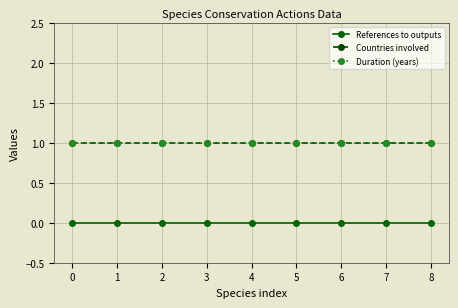

What is the sum of all Duration (years) values?

9